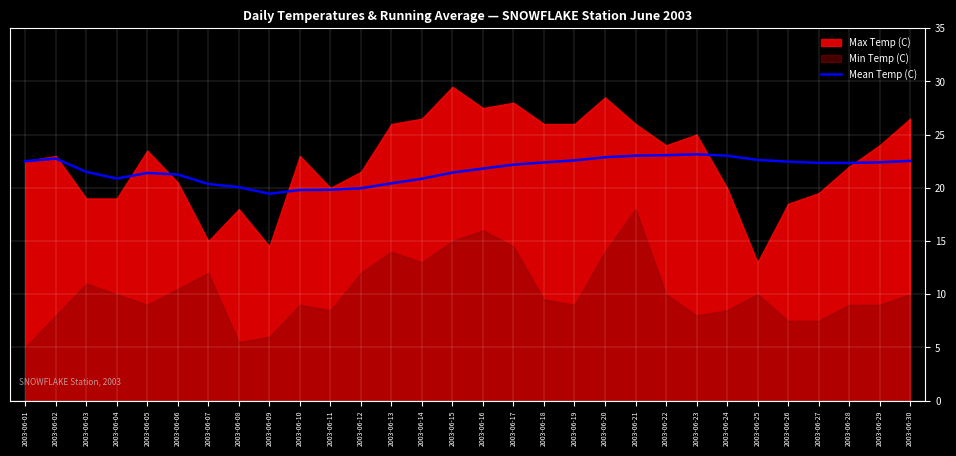

True or false: Mean Temp (C) has a value of 10.5 at 2003-06-06.

False